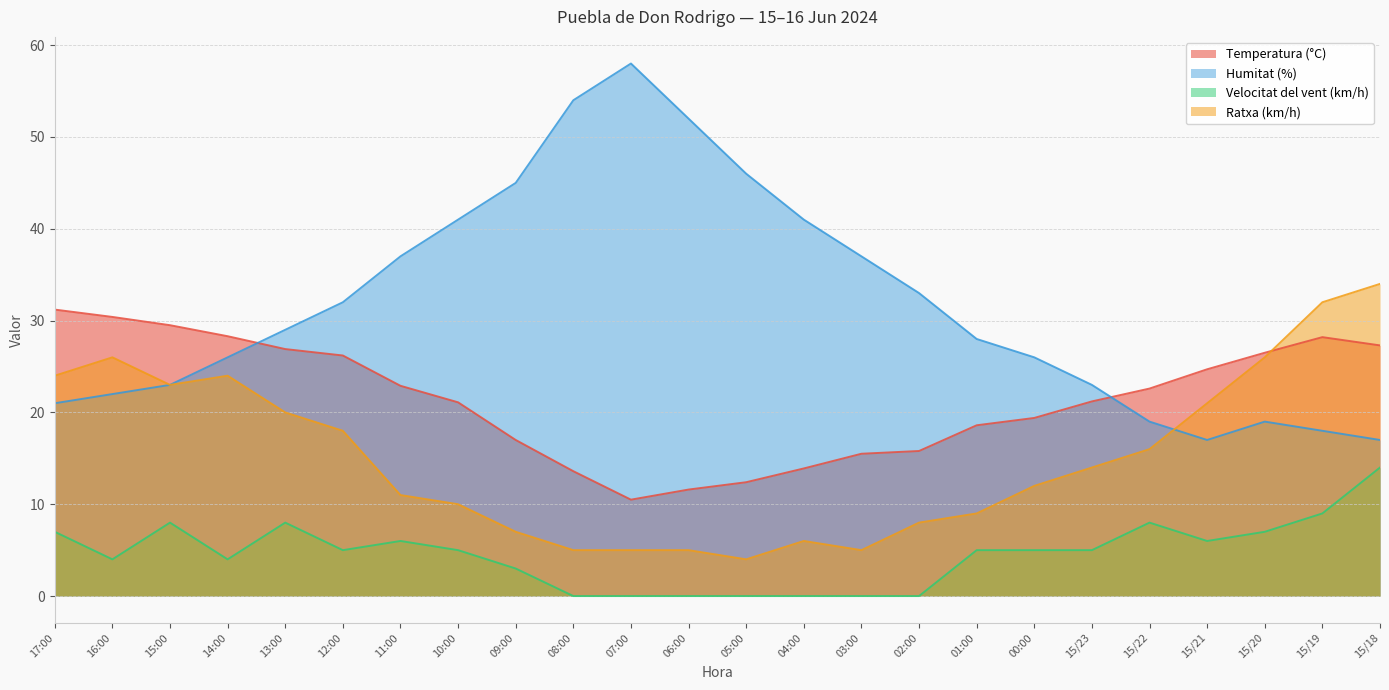

Reading left to right, what are all the values shown in this chart?

Temperatura (°C): 31.2	30.4	29.5	28.3	26.9	26.2	22.9	21.1	17.0	13.6	10.5	11.6	12.4	13.9	15.5	15.8	18.6	19.4	21.2	22.6	24.7	26.5	28.2	27.3
Humitat (%): 21.0	22.0	23.0	26.0	29.0	32.0	37.0	41.0	45.0	54.0	58.0	52.0	46.0	41.0	37.0	33.0	28.0	26.0	23.0	19.0	17.0	19.0	18.0	17.0
Velocitat del vent (km/h): 7.0	4.0	8.0	4.0	8.0	5.0	6.0	5.0	3.0	0.0	0.0	0.0	0.0	0.0	0.0	0.0	5.0	5.0	5.0	8.0	6.0	7.0	9.0	14.0
Ratxa (km/h): 24.0	26.0	23.0	24.0	20.0	18.0	11.0	10.0	7.0	5.0	5.0	5.0	4.0	6.0	5.0	8.0	9.0	12.0	14.0	16.0	21.0	26.0	32.0	34.0